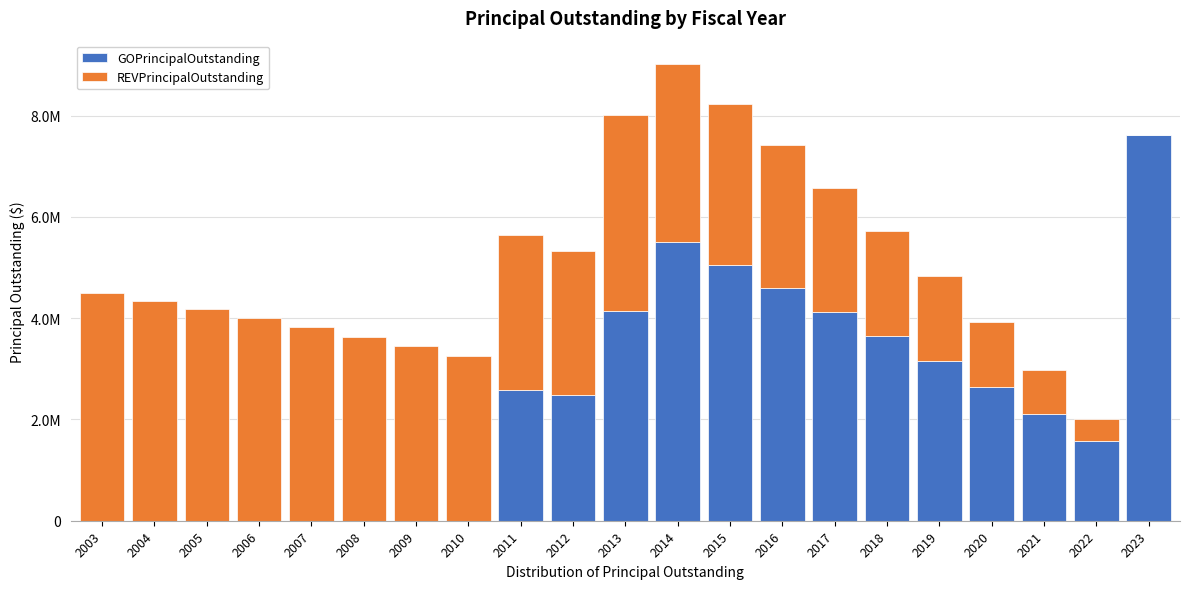

Does the chart contain stacked bars?

Yes